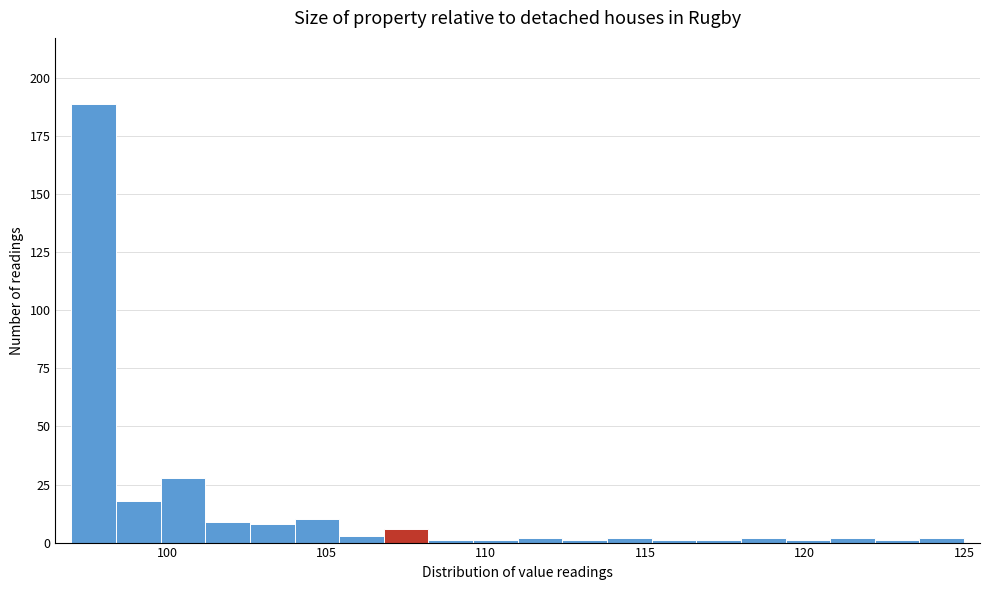

Around what value on the x-axis is the tallest bar? Give the approximate position of its centre, as read against the axis.

97.5